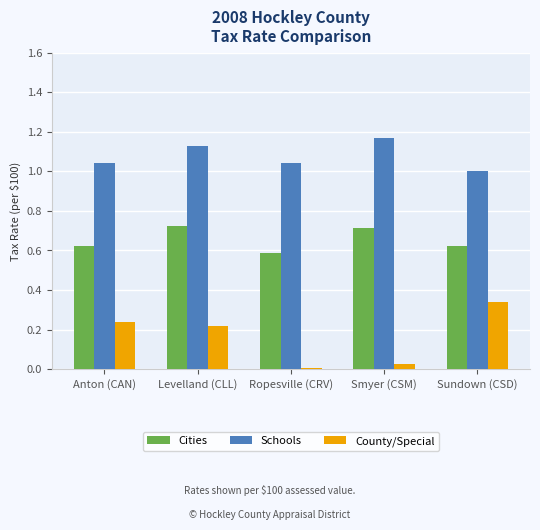

What position from the right is Anton (CAN)?

5